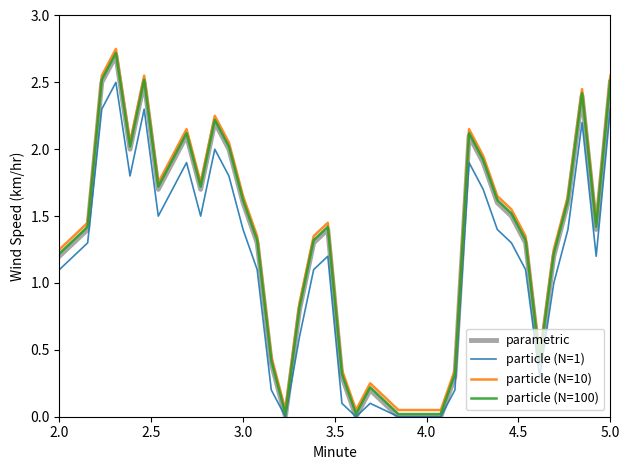

What is the maximum value for parametric?

2.7